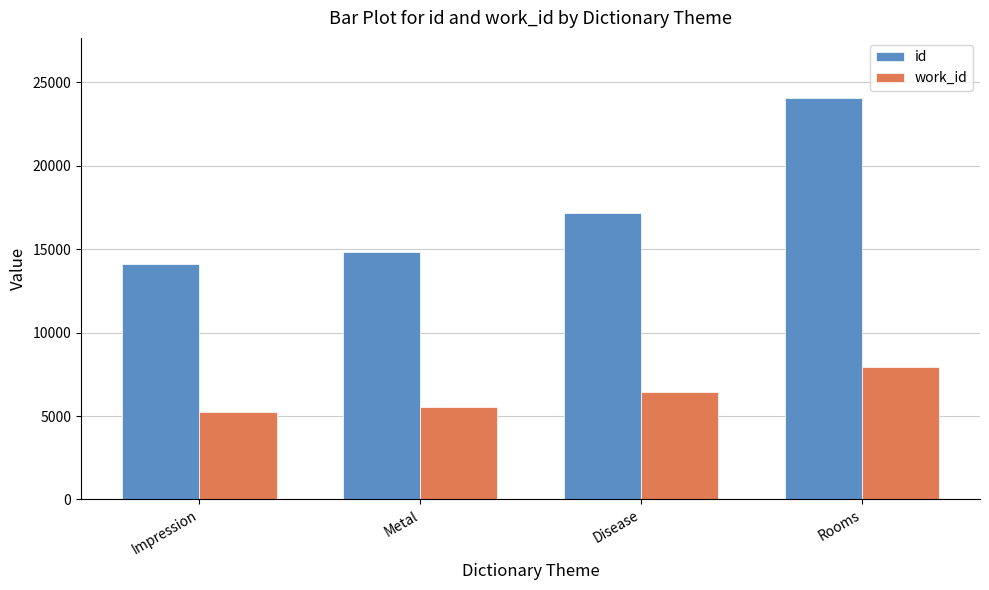

List the series in order of their peak value, lowest first.

work_id, id